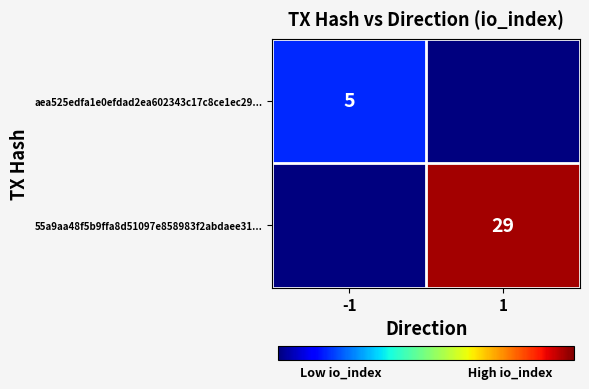

The aea525edfa1e0efdad2ea602343c17c8ce1ec29... series shows 5 at -1. True or false?

True